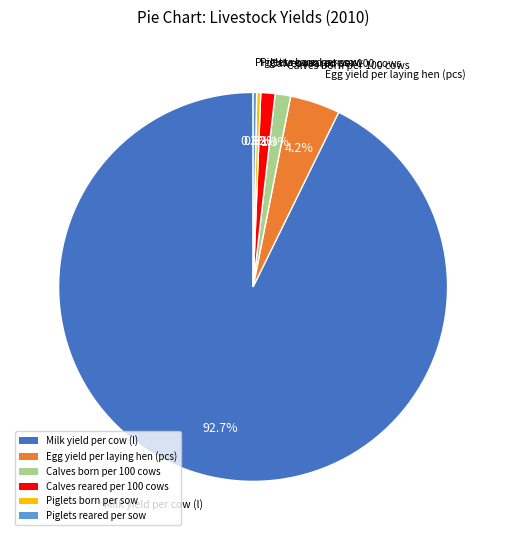

Is there a majority slice in this chart?

Yes